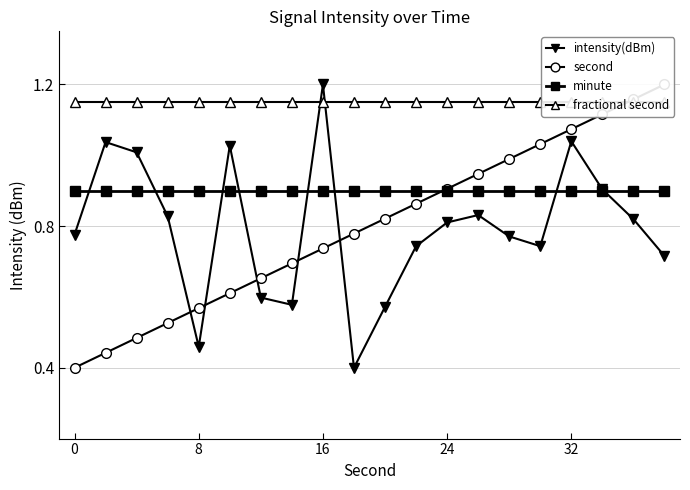

How many interior local valleys does the intensity(dBm) series have?

4